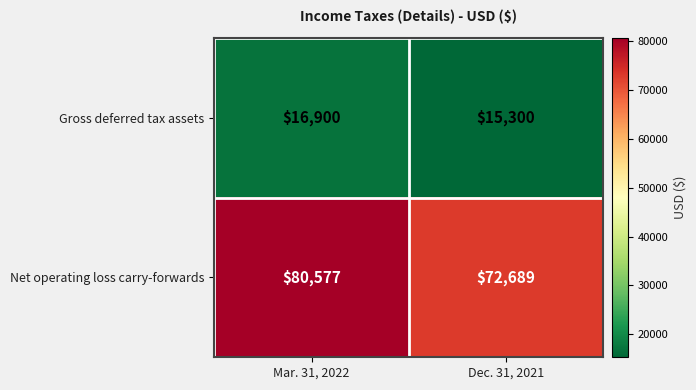

What is the maximum value shown in the chart?

80577